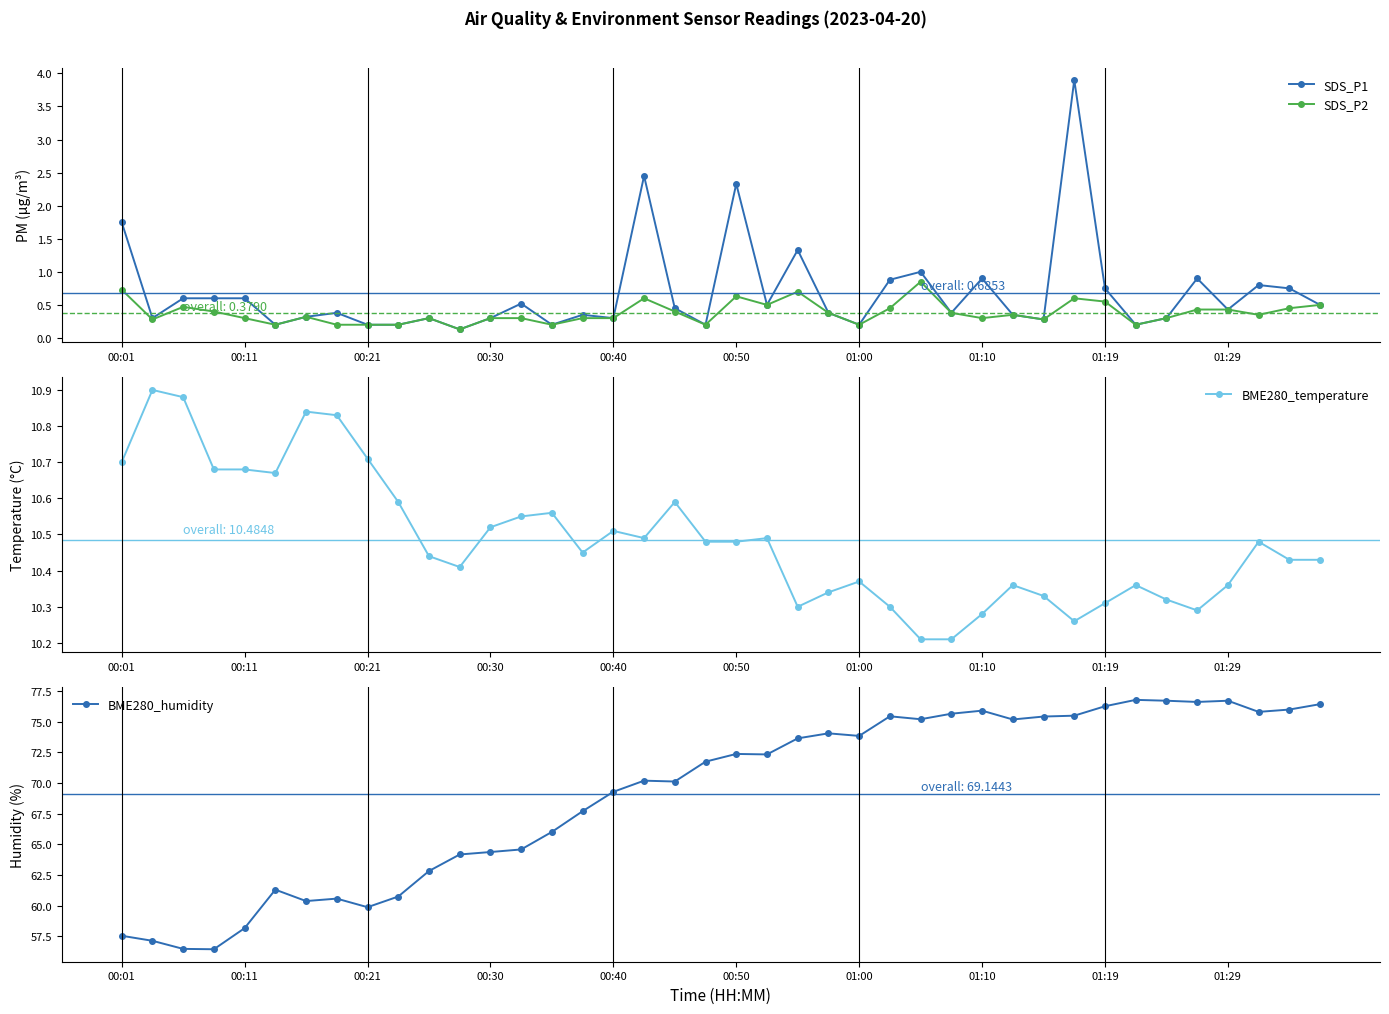

Which series has the largest range (max minus min)?

BME280_humidity